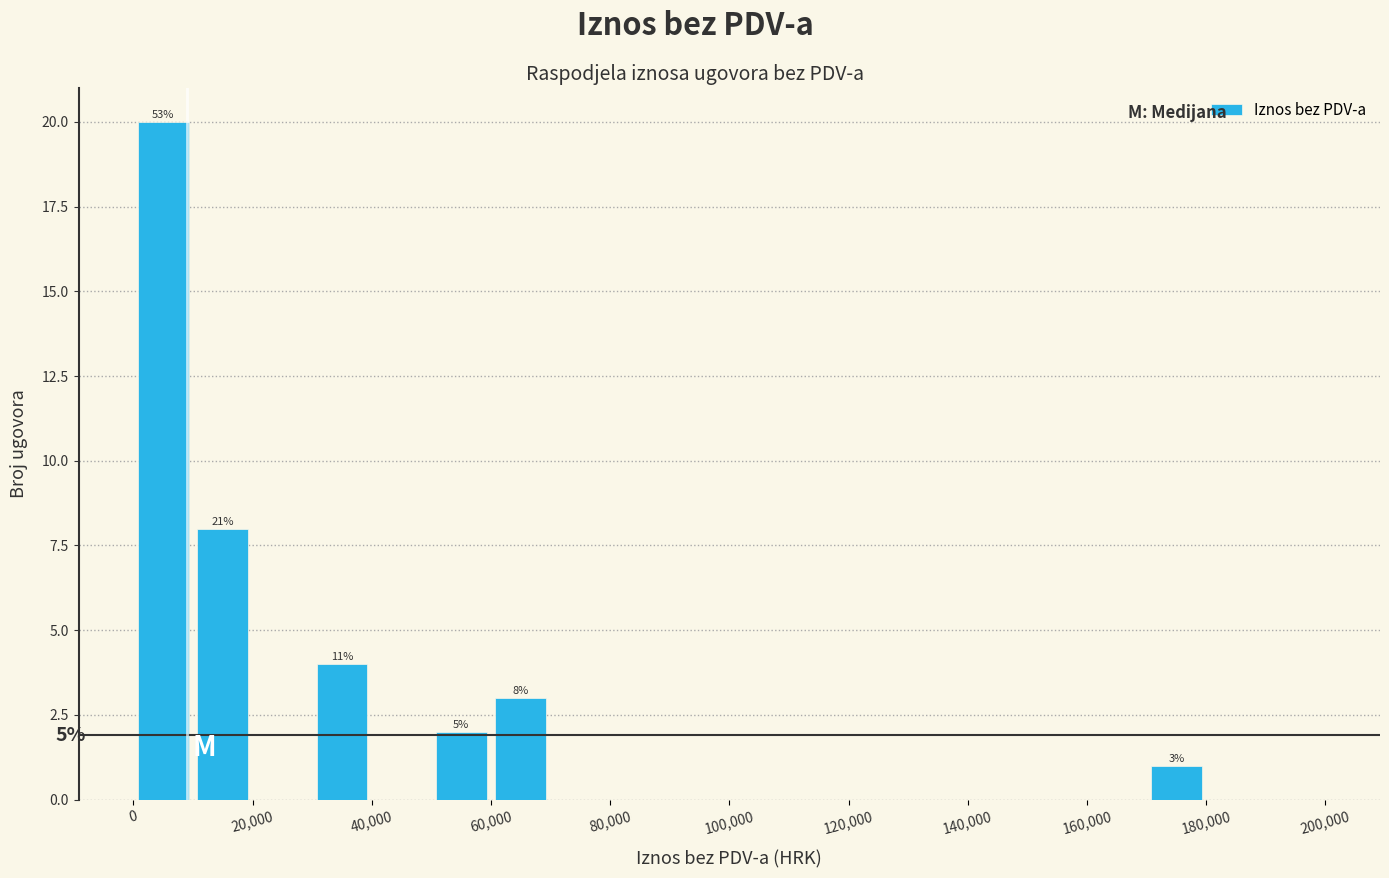

Which range on the x-axis has the tallest bar?

0 to 10000